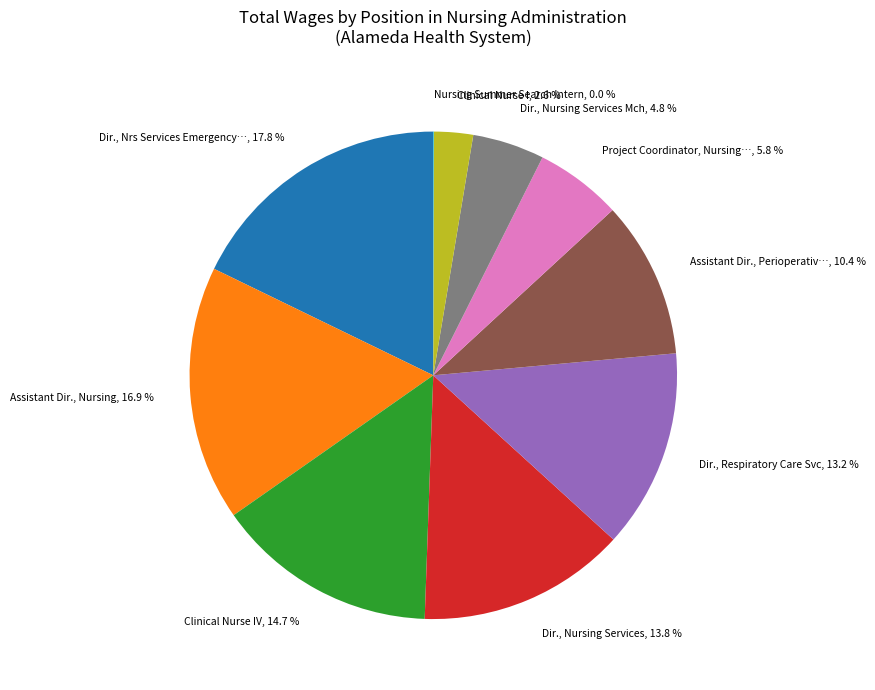

Does any single category account for the majority?

No